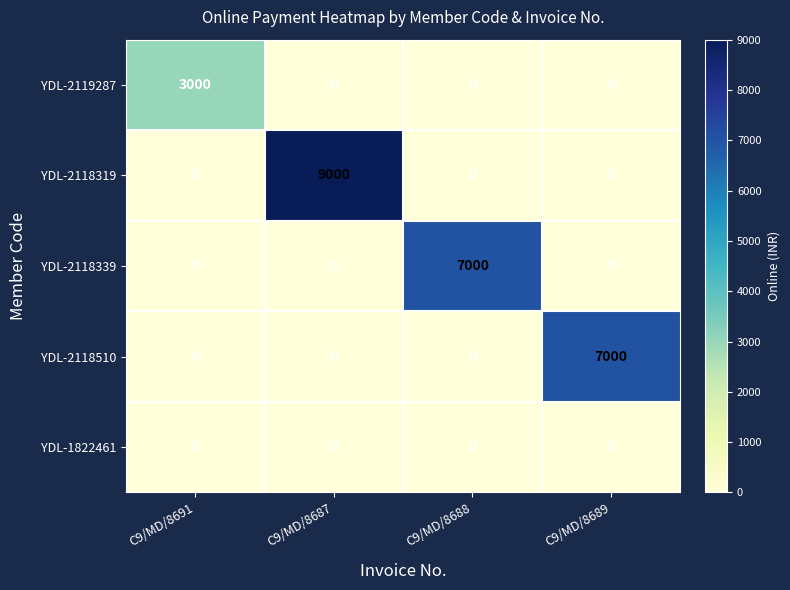

The value of YDL-2118319 at C9/MD/8691 is -3783. True or false?

False